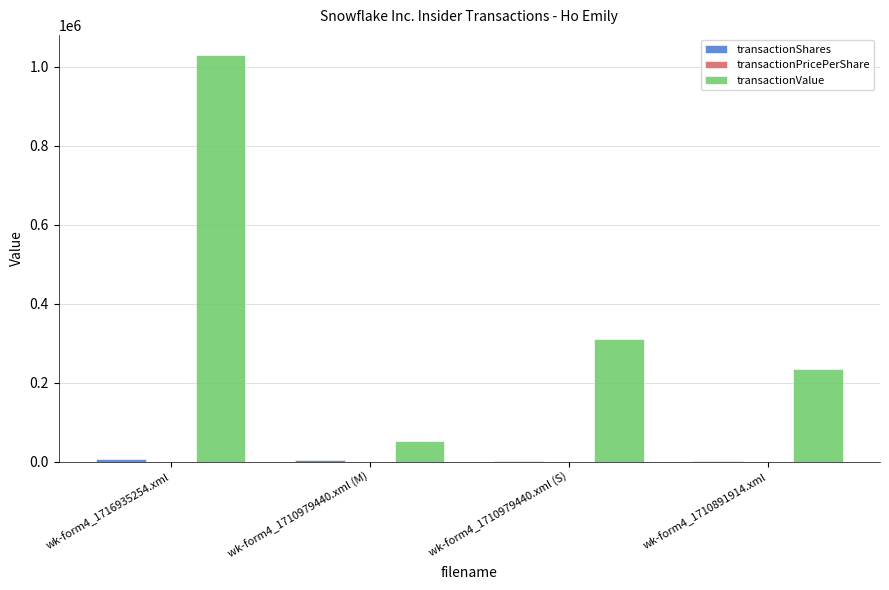

Which label corresponds to the largest value in the chart?

wk-form4_1716935254.xml